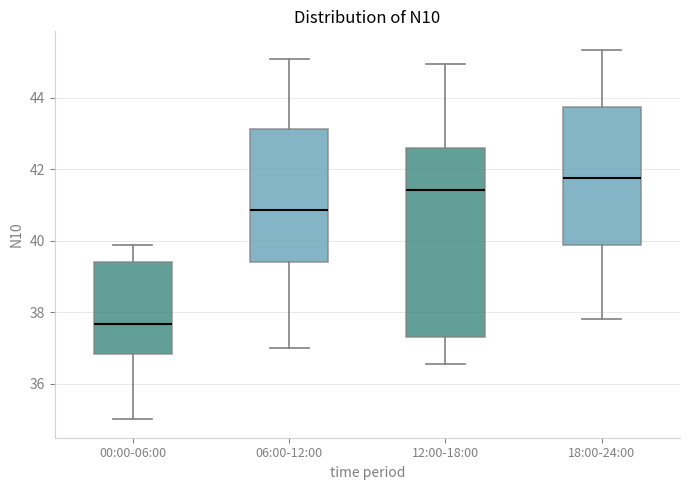

Where is the upper edge of the box for 06:00-12:00 on the y-axis? The values are not printed on the chart, so give them approximately, as read against the axis.

43.2